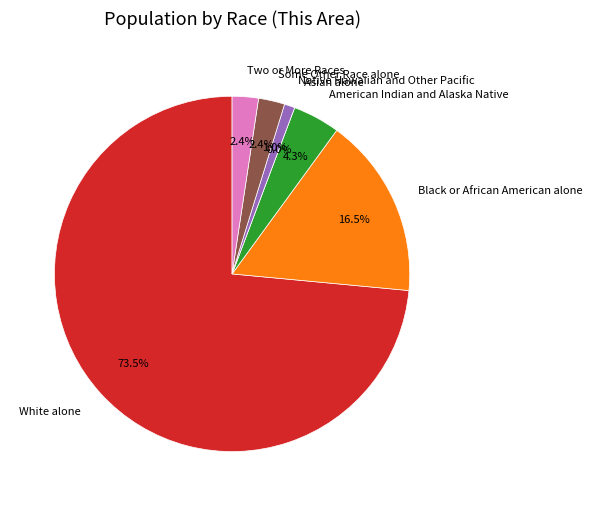

To the nearest percent, what portion does American Indian and Alaska Native represent?

4%